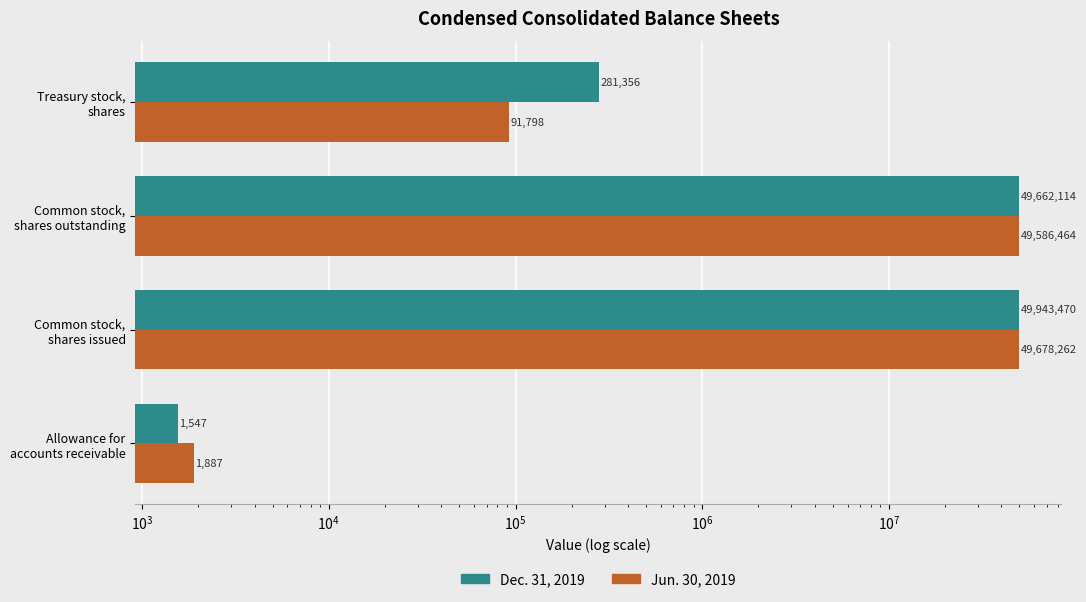

What is the minimum value for Jun. 30, 2019?

1887